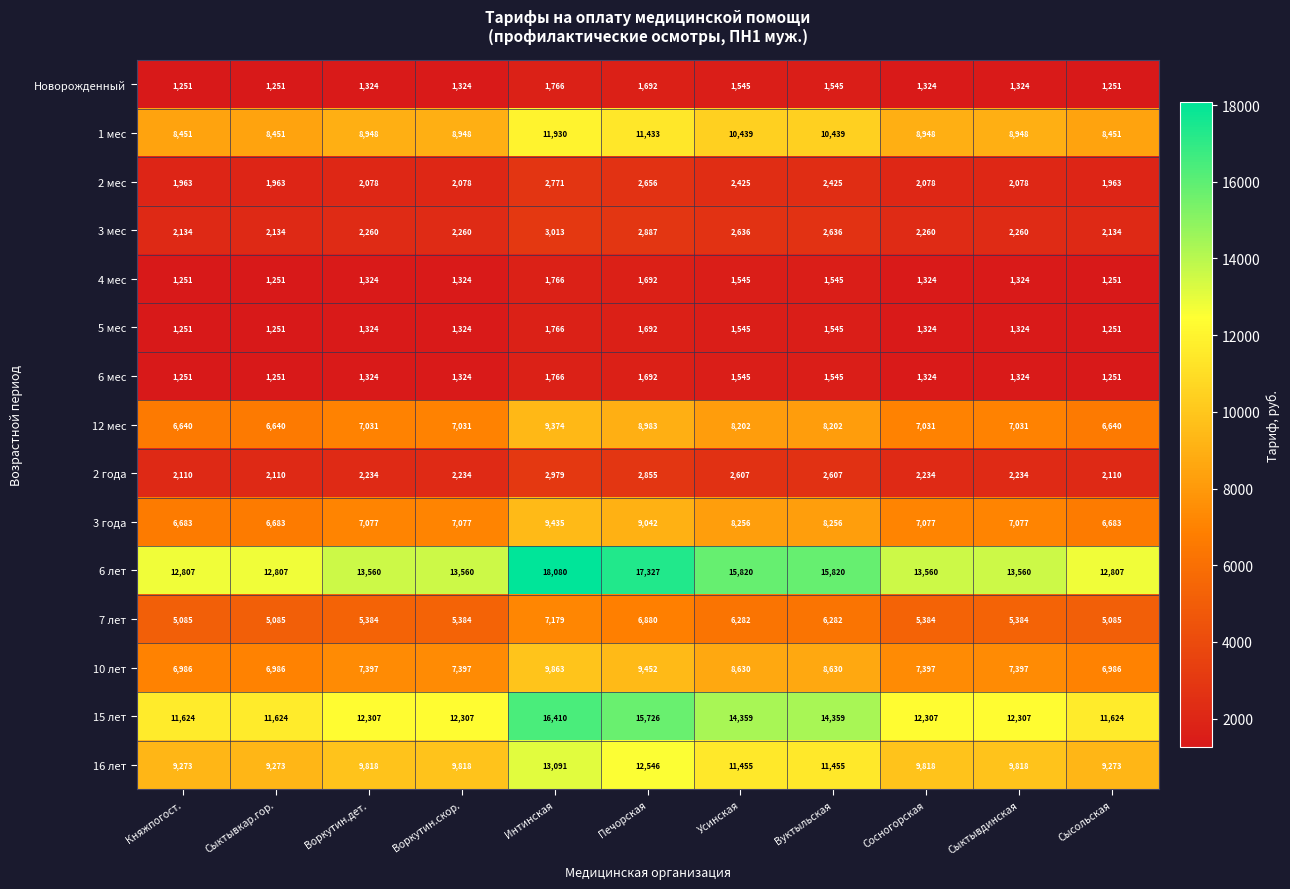

Which series has the largest total across all categories?

6 лет